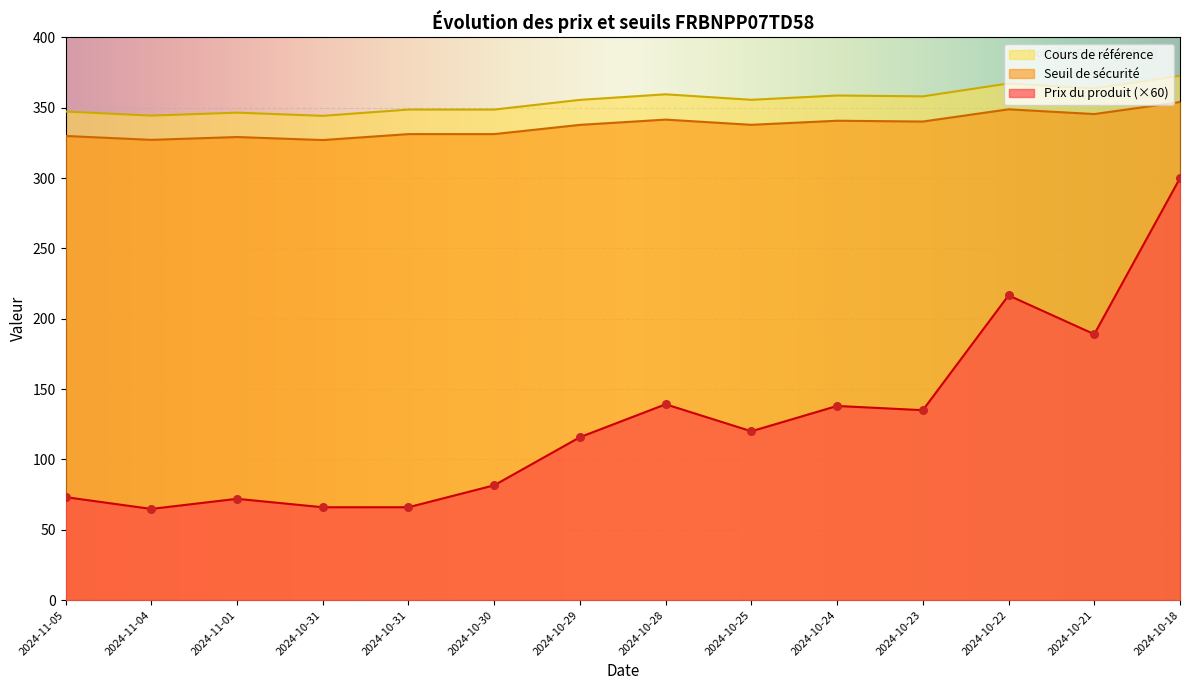

Which series reaches the minimum Y coordinate?

Prix du produit